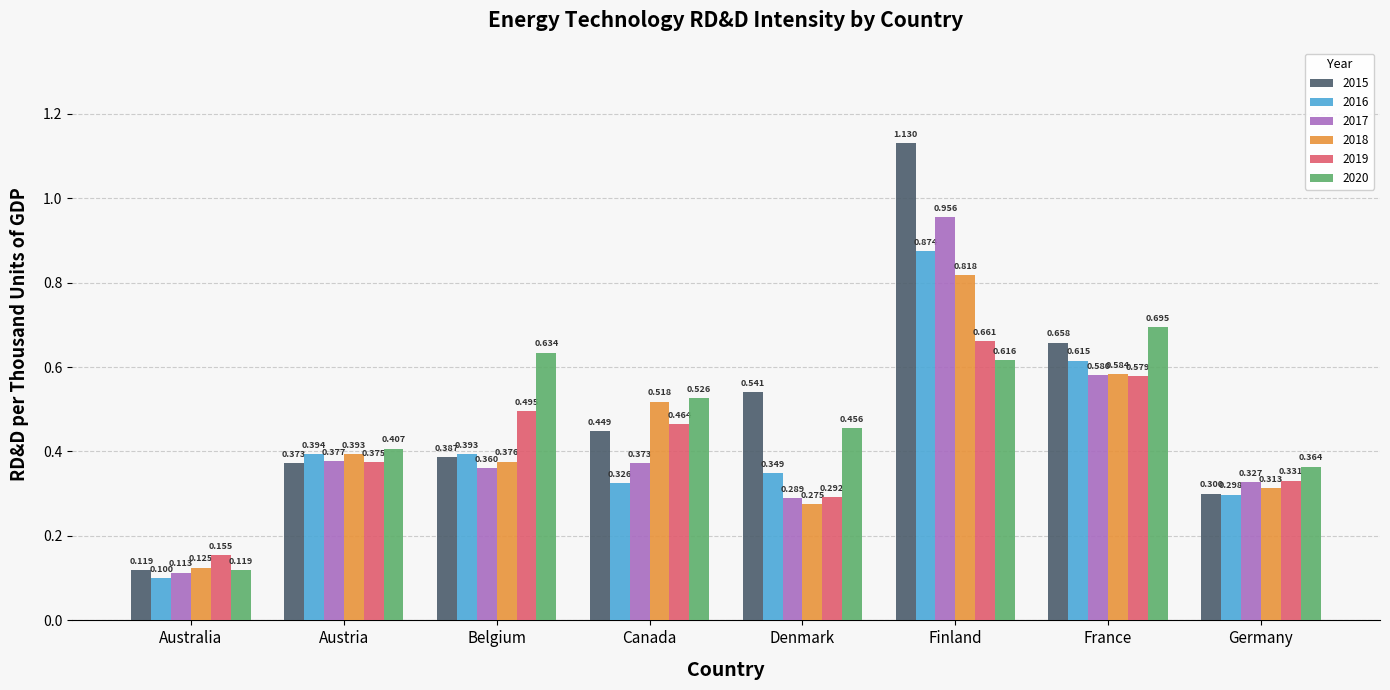

How many bars are there in each group?

6